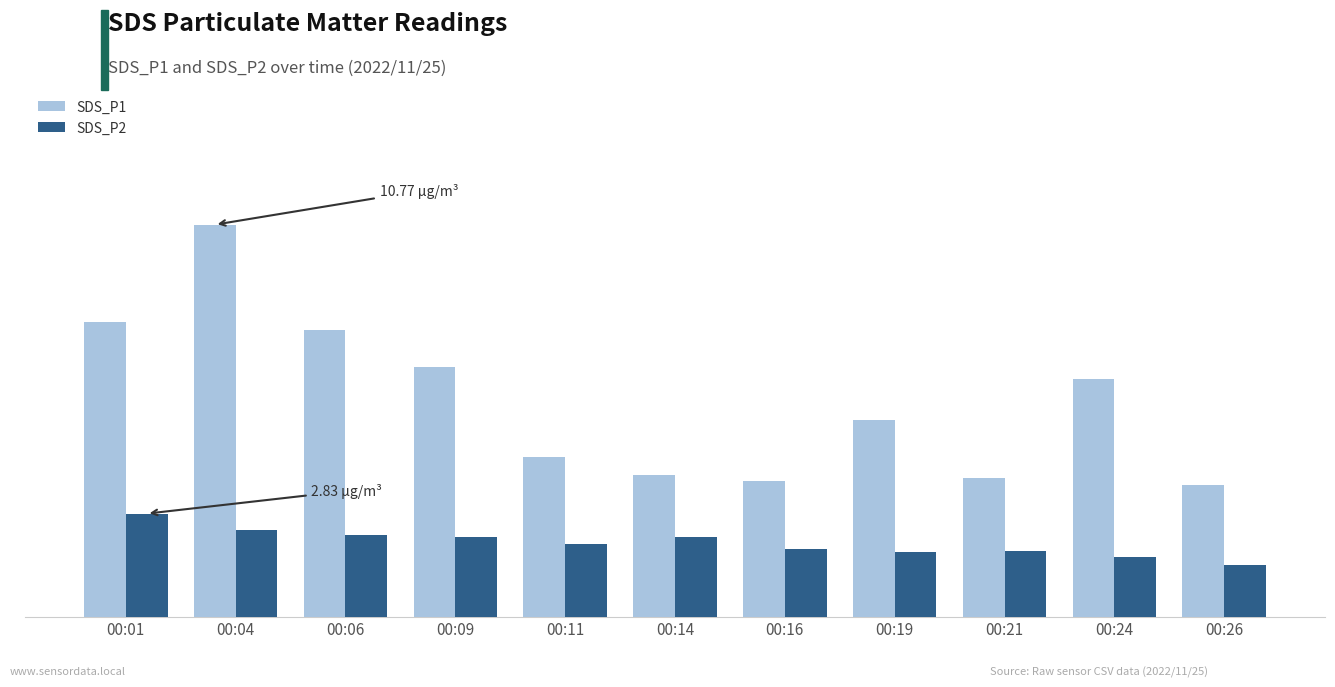

What is the value of the SDS_P2 bar at the 4th from the left?

2.2